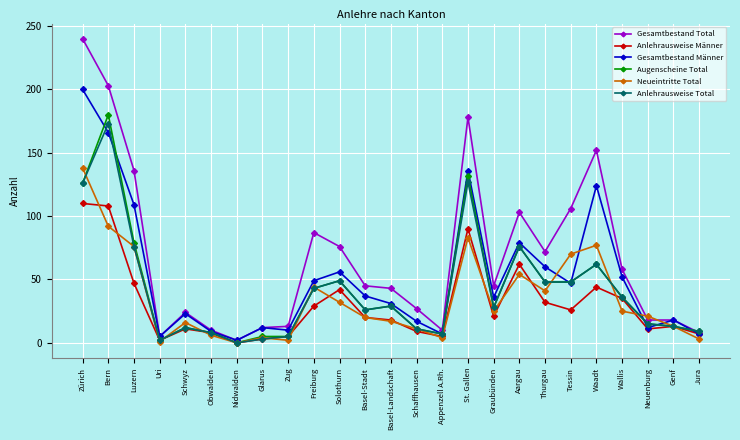

What is the spread (max minus min) of values at Waadt?

108